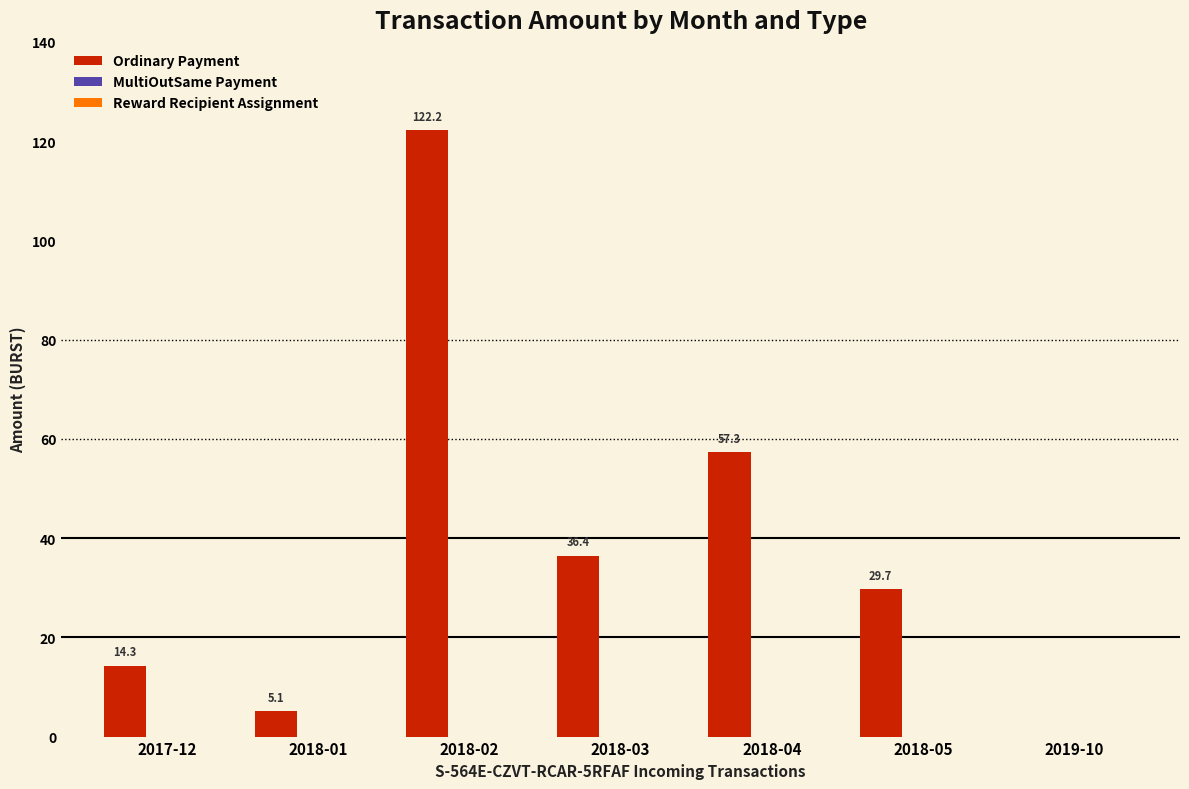

The value of Ordinary Payment at 2018-04 is 101.7. True or false?

False